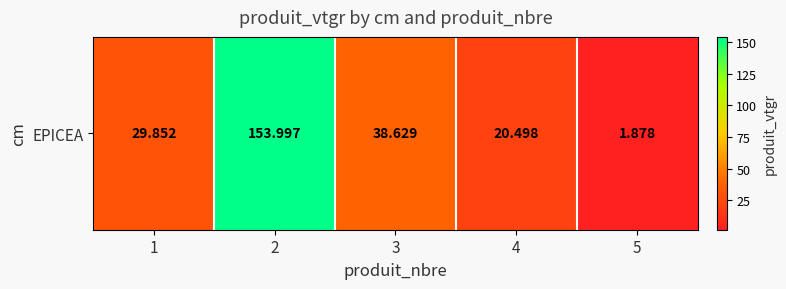

Reading right to left, list all the values displayed in this chart.

1.9	20.5	38.6	154.0	29.9